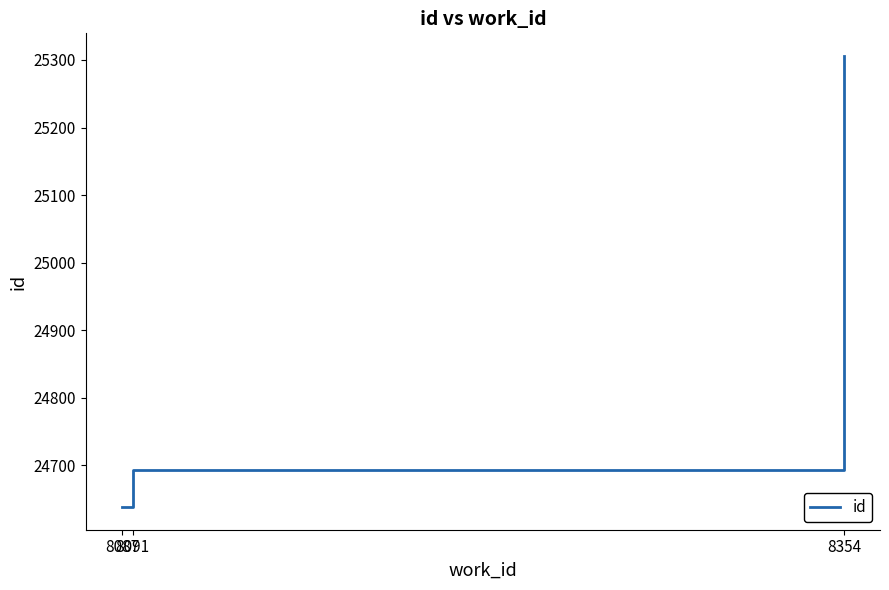

List the labels in order of value, largest first.

8354, 8091, 8087